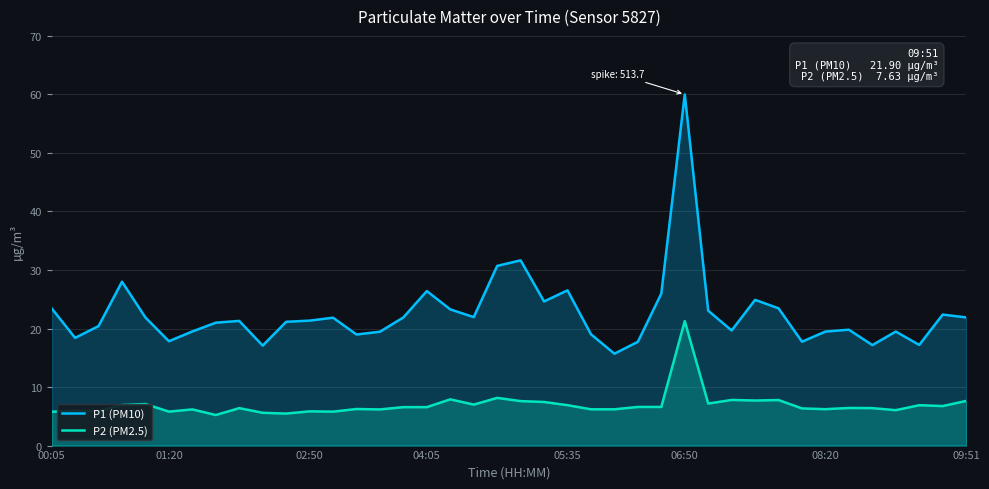

Rank the series by their maximum value, from lowest to highest.

P2 (PM2.5), P1 (PM10)